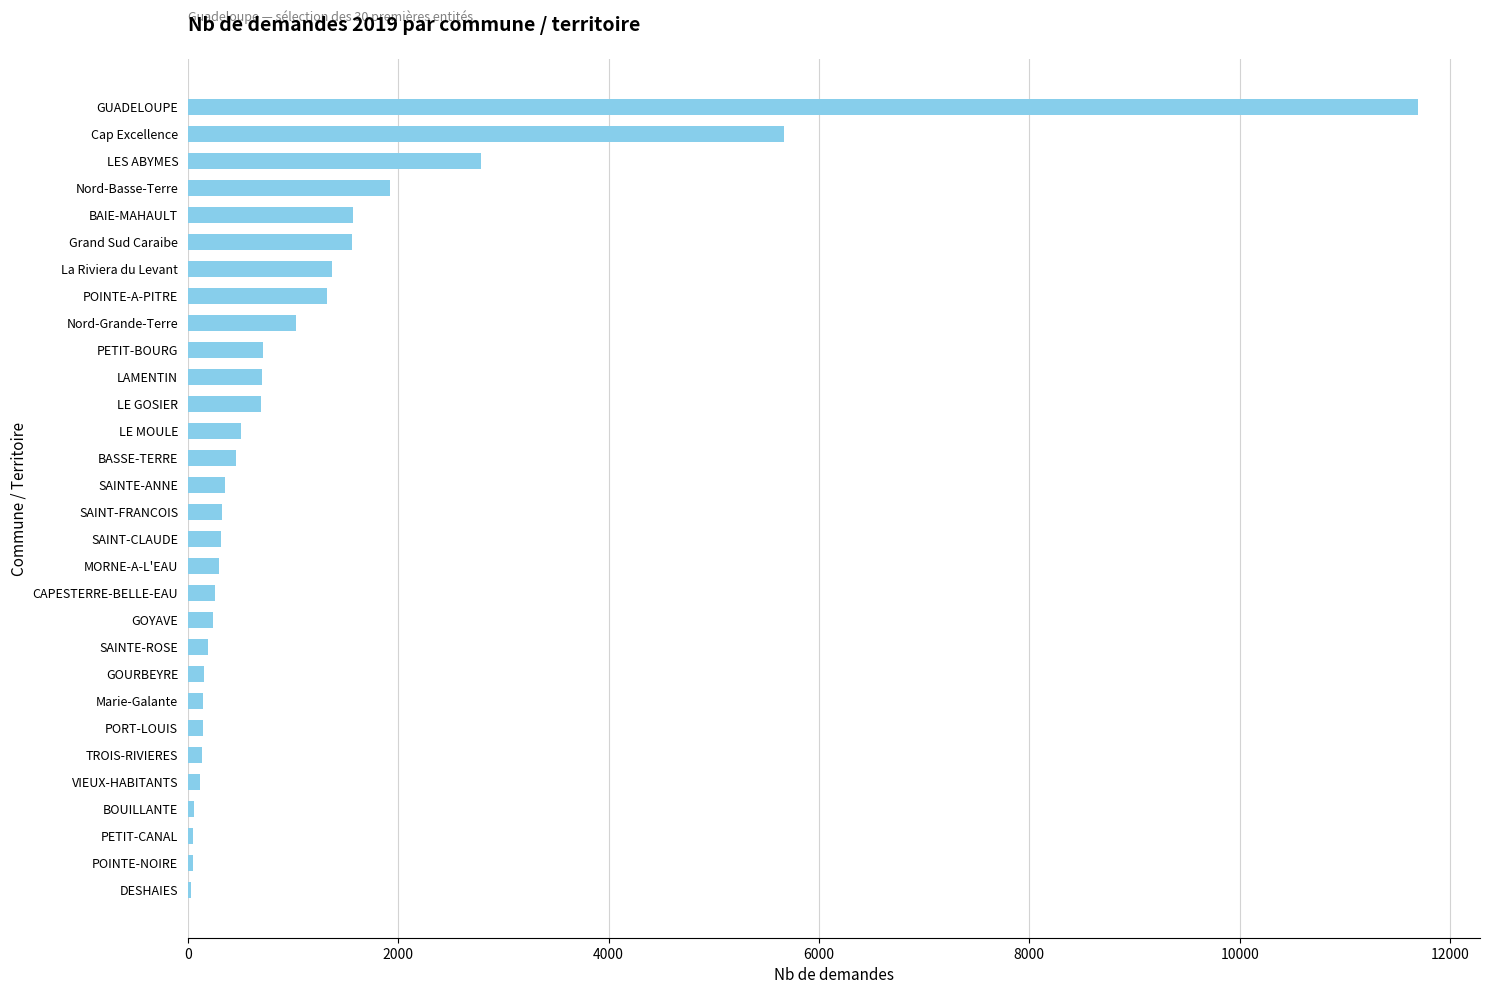

How many distinct data groups are displayed?

1